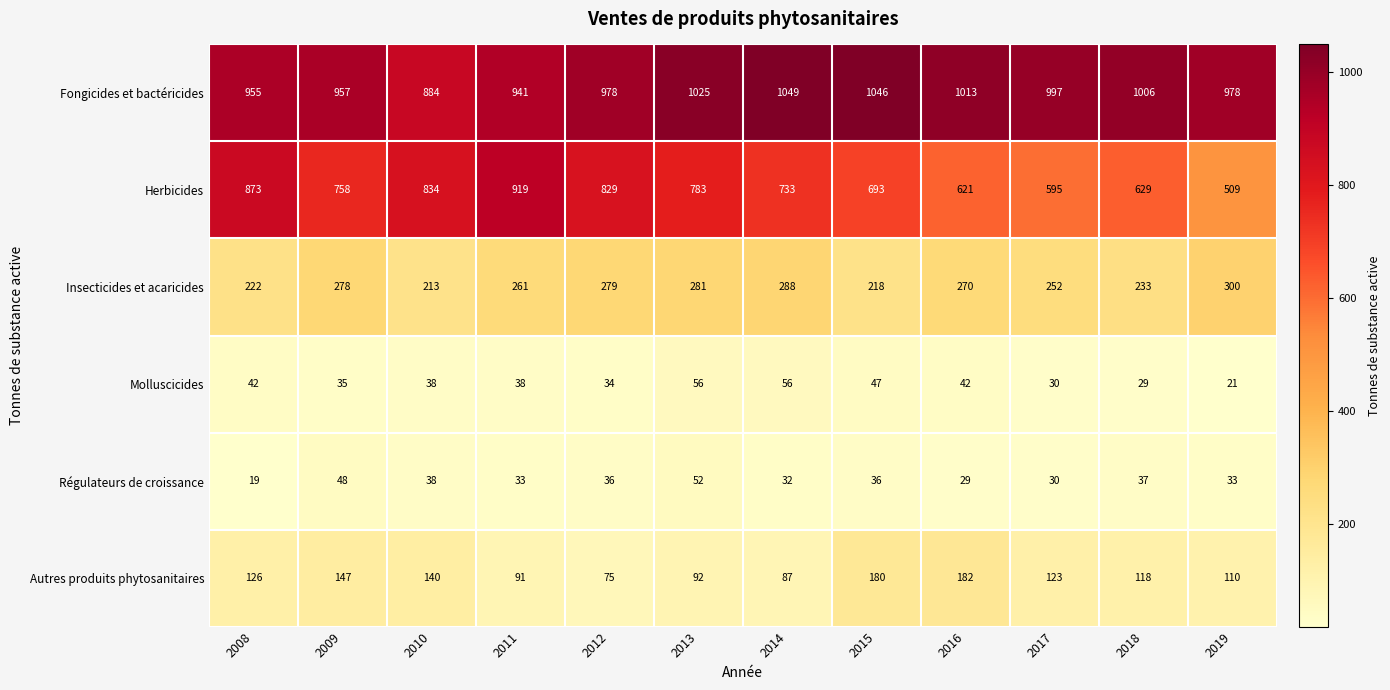

Count the number of categories in the chart.

12